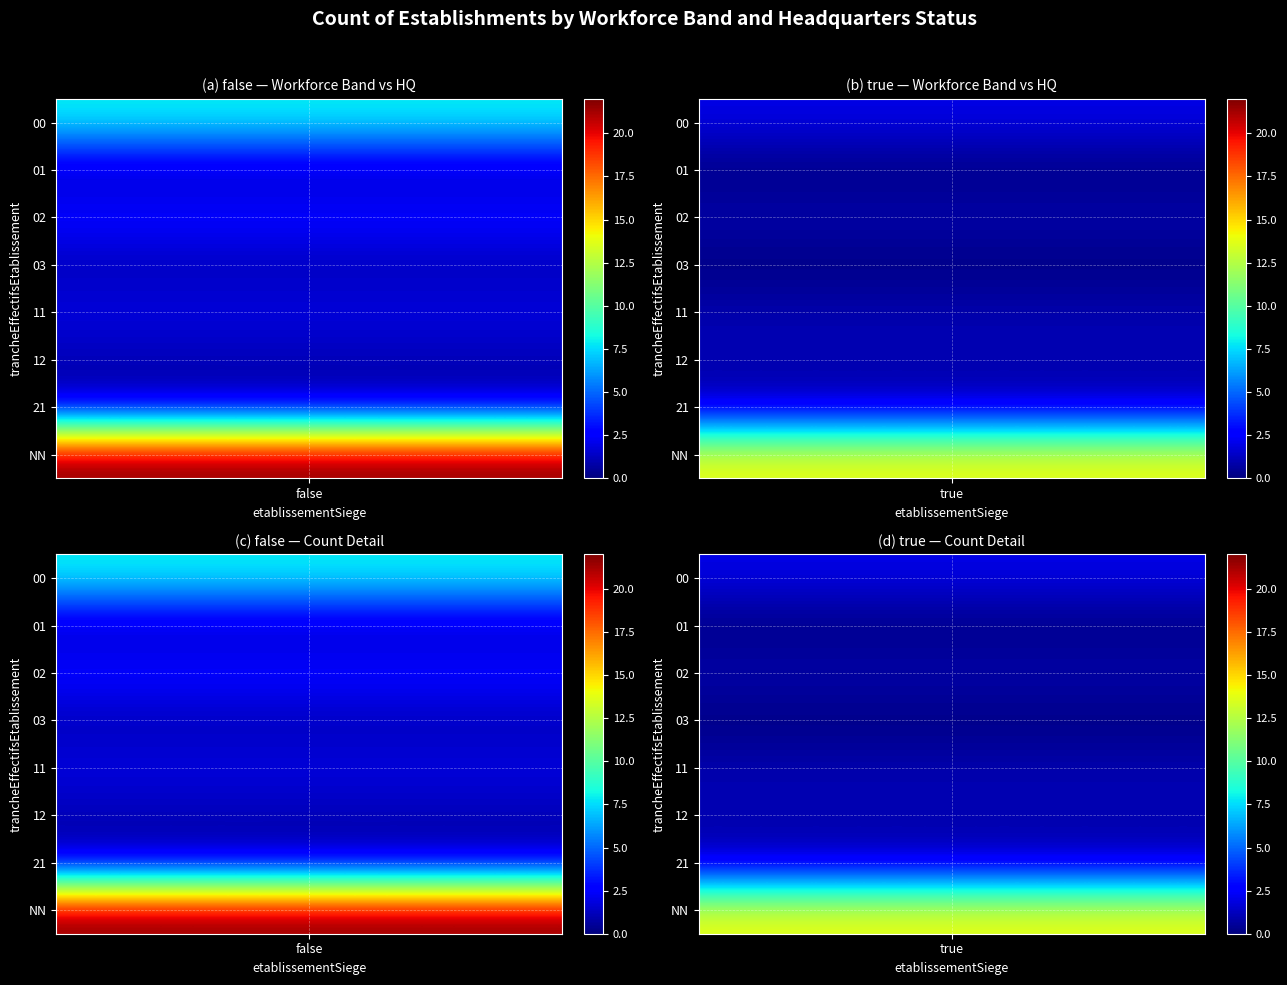

What is the sum of the 11 values at true and false?

3